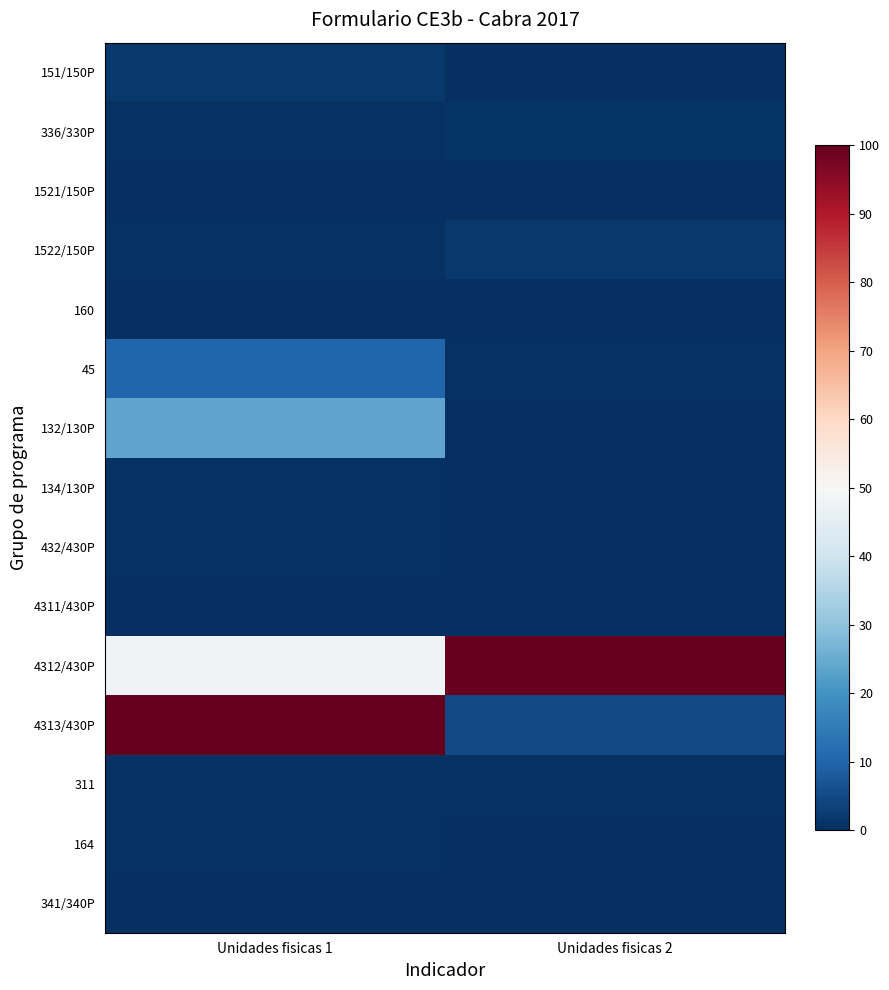

Reading left to right, transcribe all the data shown in this chart.

151/150P: Unidades fisicas 1=1.9	Unidades fisicas 2=0.2
336/330P: Unidades fisicas 1=0.7	Unidades fisicas 2=0.9
1521/150P: Unidades fisicas 1=0.0	Unidades fisicas 2=0.0
1522/150P: Unidades fisicas 1=0.7	Unidades fisicas 2=1.9
160: Unidades fisicas 1=0.0	Unidades fisicas 2=0.0
45: Unidades fisicas 1=10.4	Unidades fisicas 2=0.5
132/130P: Unidades fisicas 1=23.7	Unidades fisicas 2=0.2
134/130P: Unidades fisicas 1=0.7	Unidades fisicas 2=0.0
432/430P: Unidades fisicas 1=0.7	Unidades fisicas 2=0.0
4311/430P: Unidades fisicas 1=0.0	Unidades fisicas 2=0.0
4312/430P: Unidades fisicas 1=48.1	Unidades fisicas 2=100.0
4313/430P: Unidades fisicas 1=100.0	Unidades fisicas 2=5.0
311: Unidades fisicas 1=0.7	Unidades fisicas 2=0.7
164: Unidades fisicas 1=0.7	Unidades fisicas 2=0.0
341/340P: Unidades fisicas 1=0.0	Unidades fisicas 2=0.0